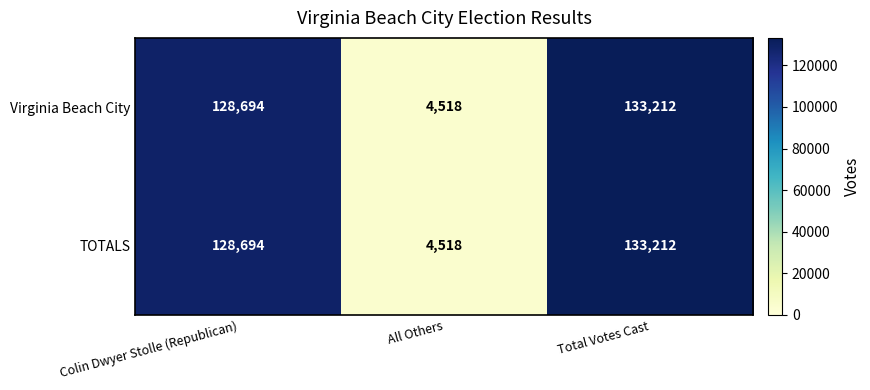

What is the average value of the TOTALS series?

88808